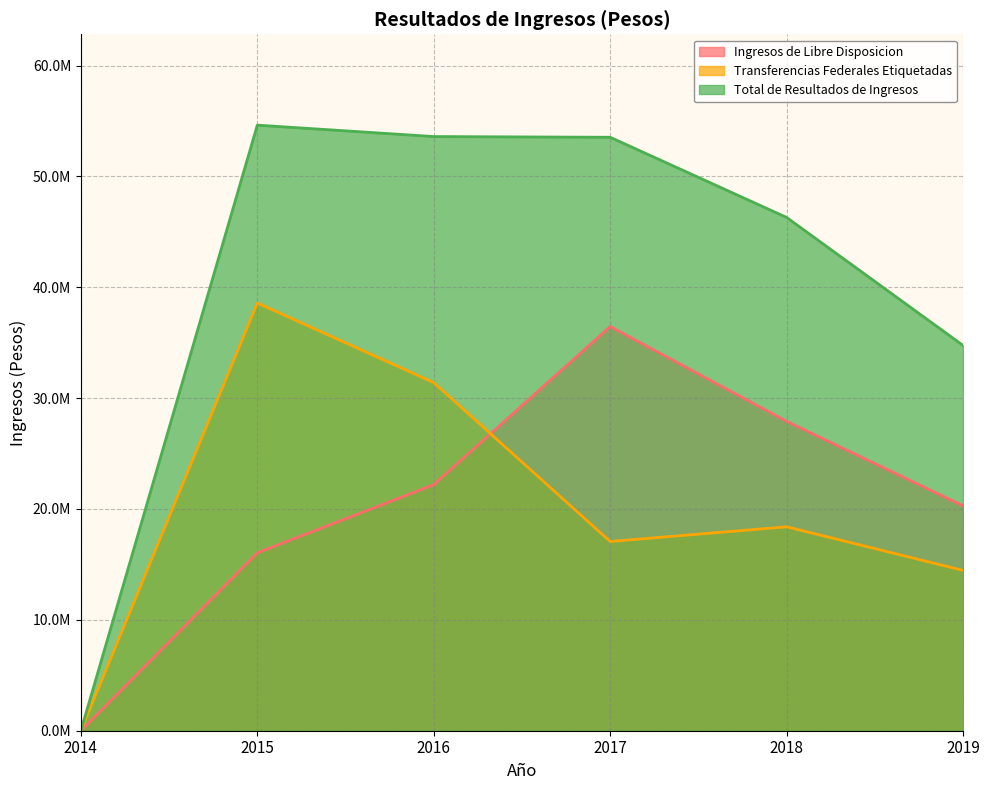

What is the total value across all series at 2019?

69507666.2